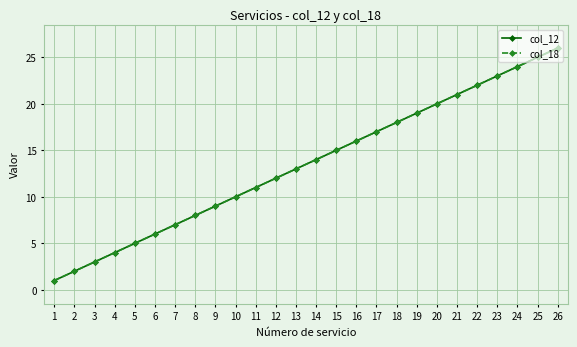

What is the value of the col_12 point at the 15th from the left?

15